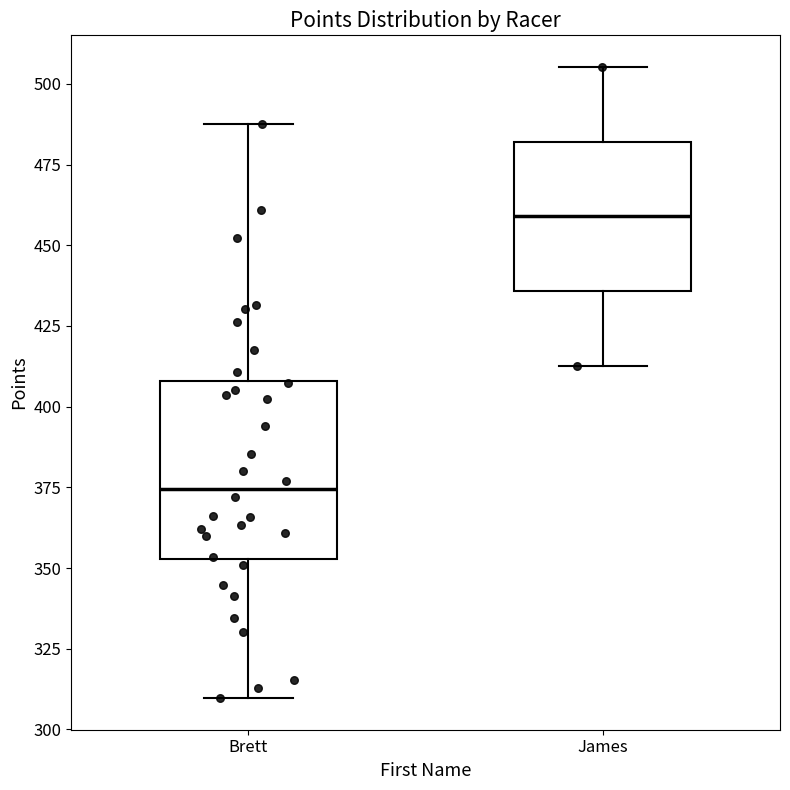

Where does the lower whisker of the box for Brett end on the y-axis? The values are not printed on the chart, so give them approximately, as read against the axis.

310